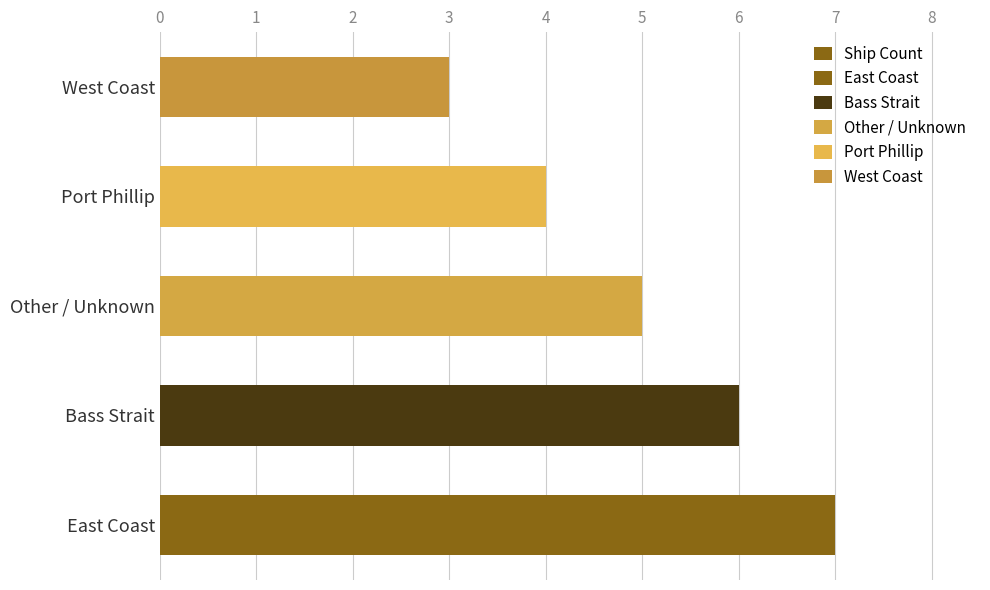

What is the greatest value displayed?

7